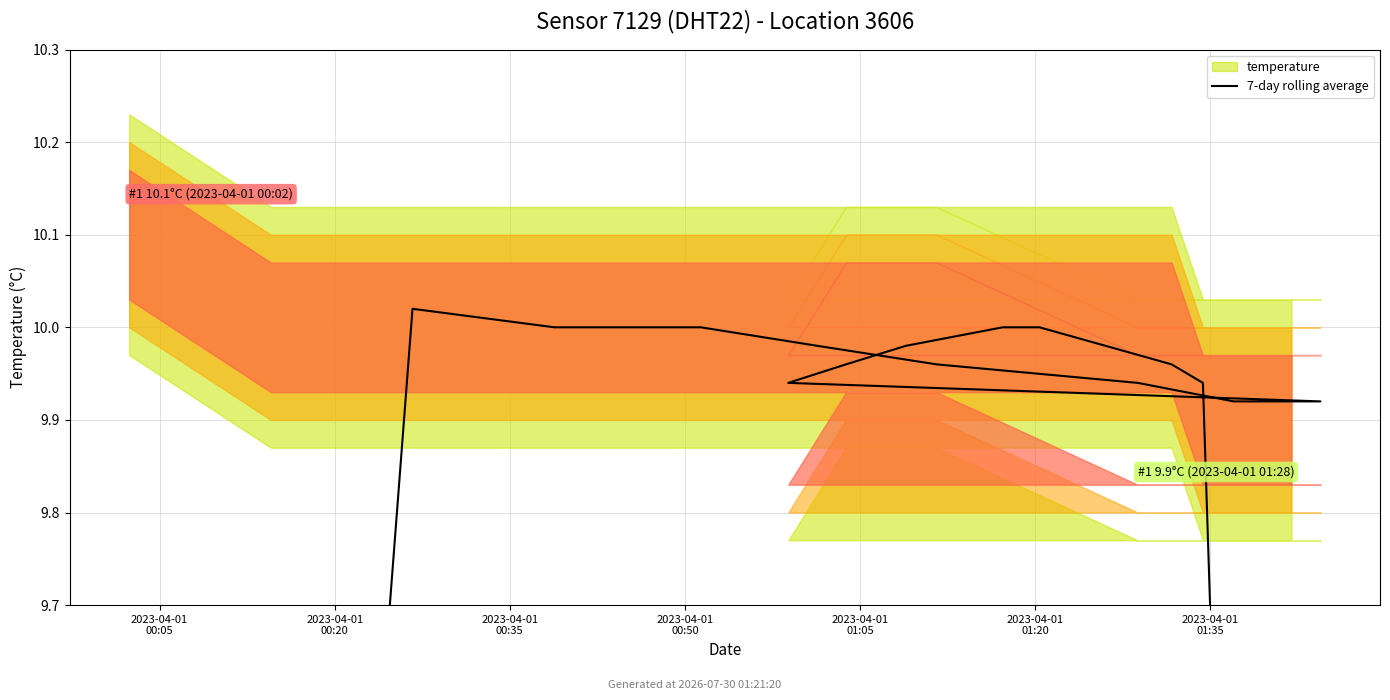

How many lines are shown in the chart?

1